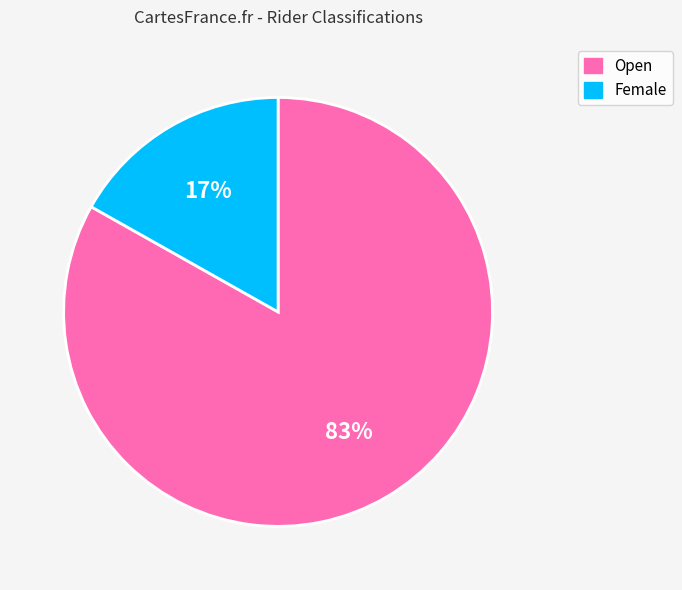

How many segments does this pie chart have?

2